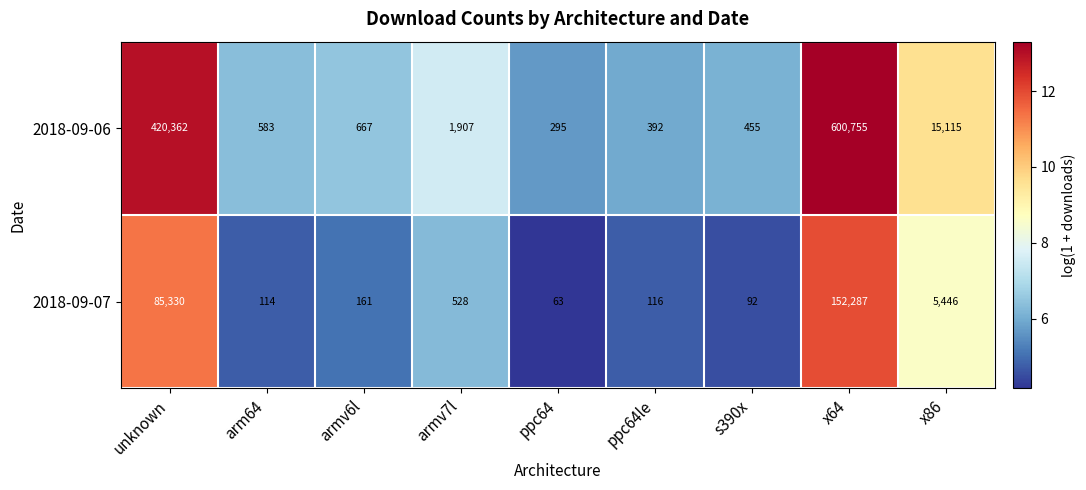

List the series in order of their overall mean, highest first.

2018-09-06, 2018-09-07